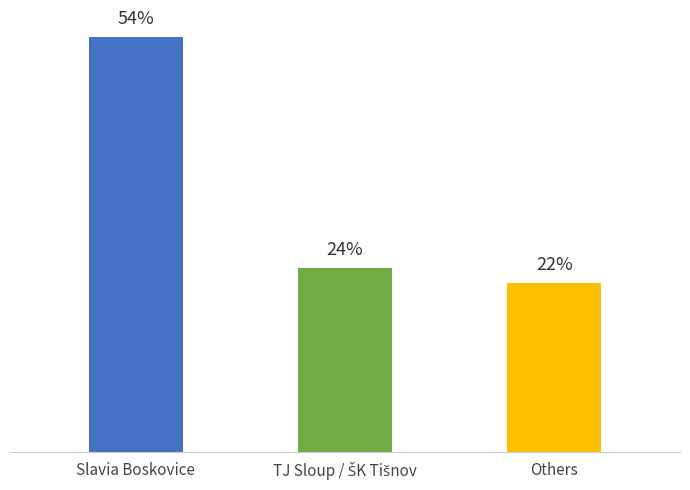

Which has a higher value, Others or Slavia Boskovice?

Slavia Boskovice